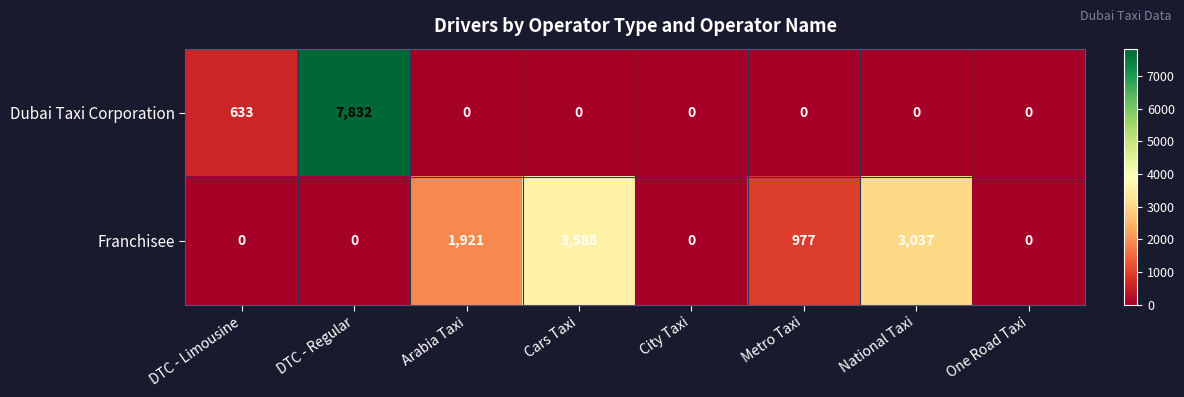

What is the total value across all series at DTC - Limousine?

633